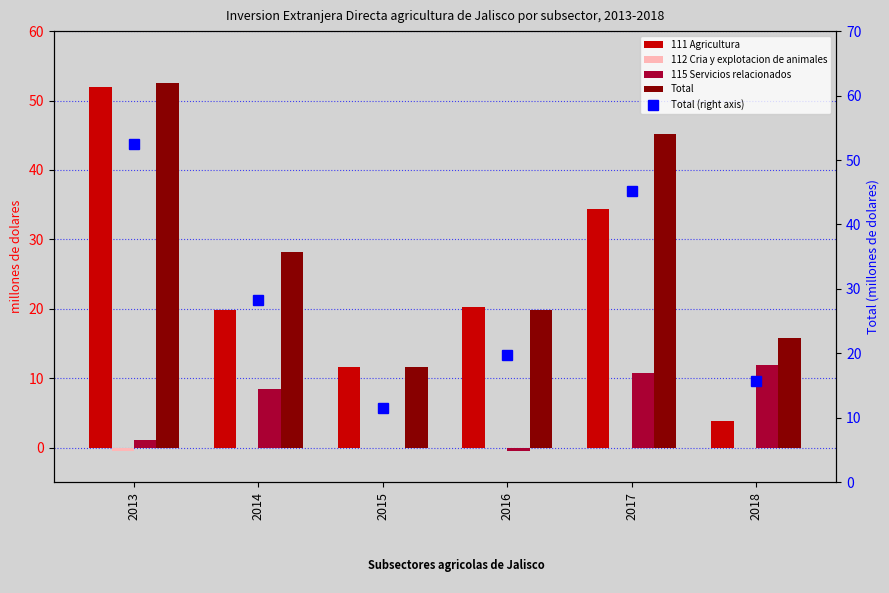

At how many categories does at least one series exceed 10?

6